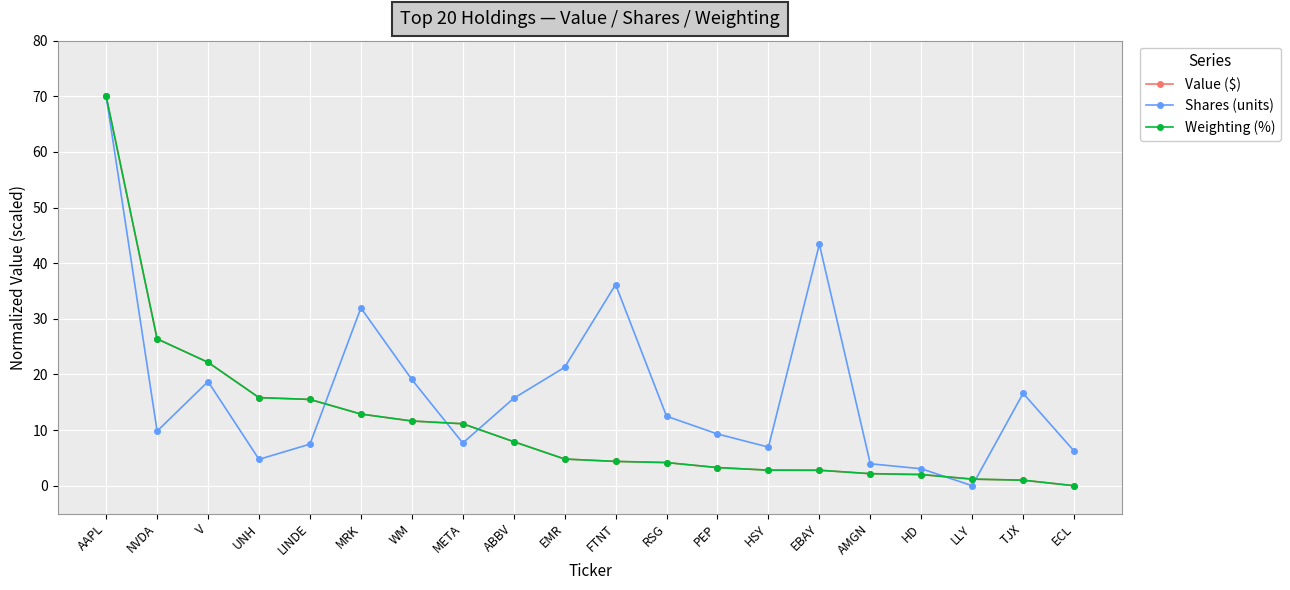

Which series has the largest total across all categories?

Shares (units)